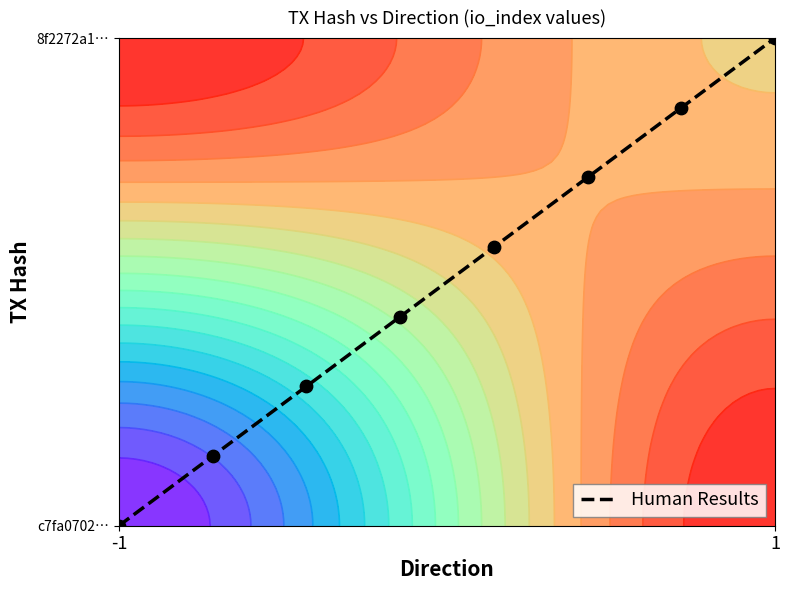

What is the difference between the second highest and second lowest values?

0.7